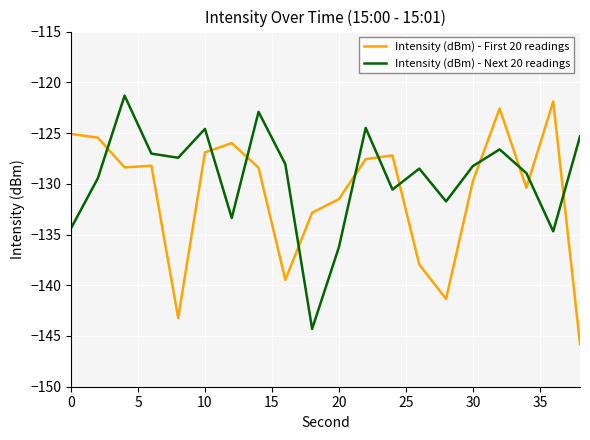

Which series has the largest total across all categories?

Intensity (dBm) - Next 20 readings